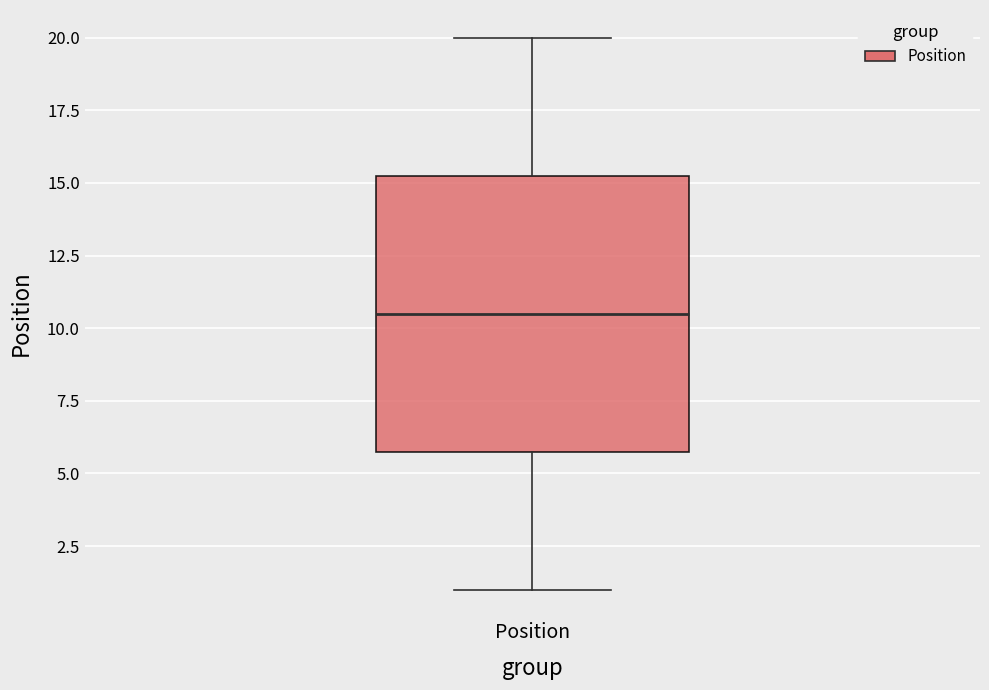

Where does the upper whisker of the box for Position end on the y-axis? The values are not printed on the chart, so give them approximately, as read against the axis.

20.0